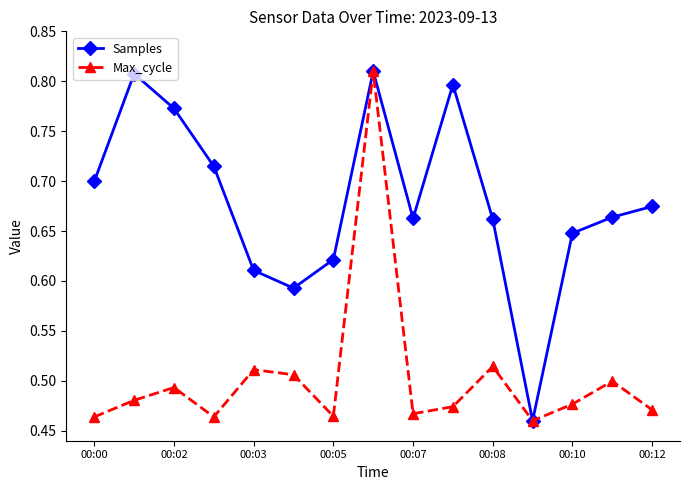

How many Samples values are between 0 and 1?

15